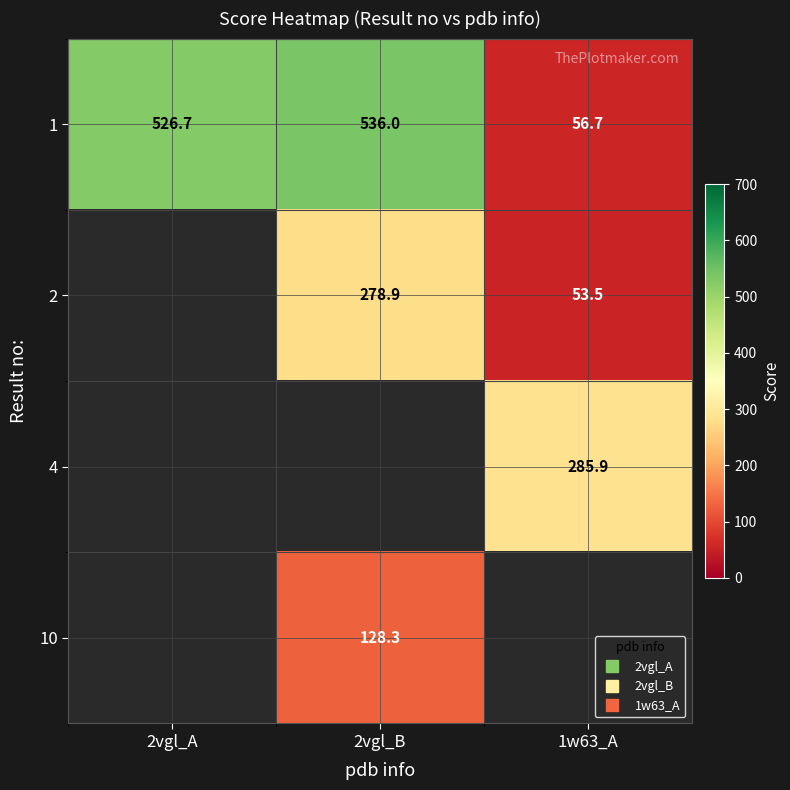

How many data points in 1 are less than 526?

1